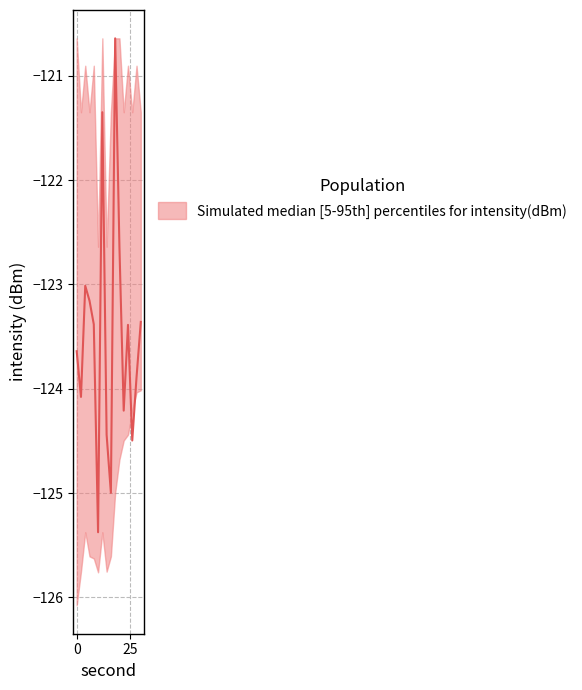

What is the difference between the highest and lowest values at 16?

4.3